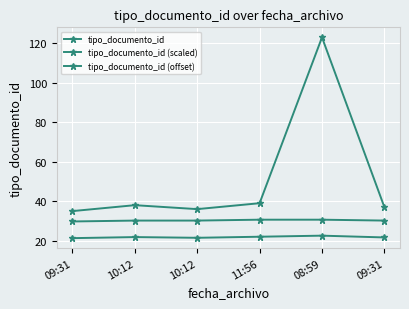

What is the maximum value for tipo_documento_id?

123.0